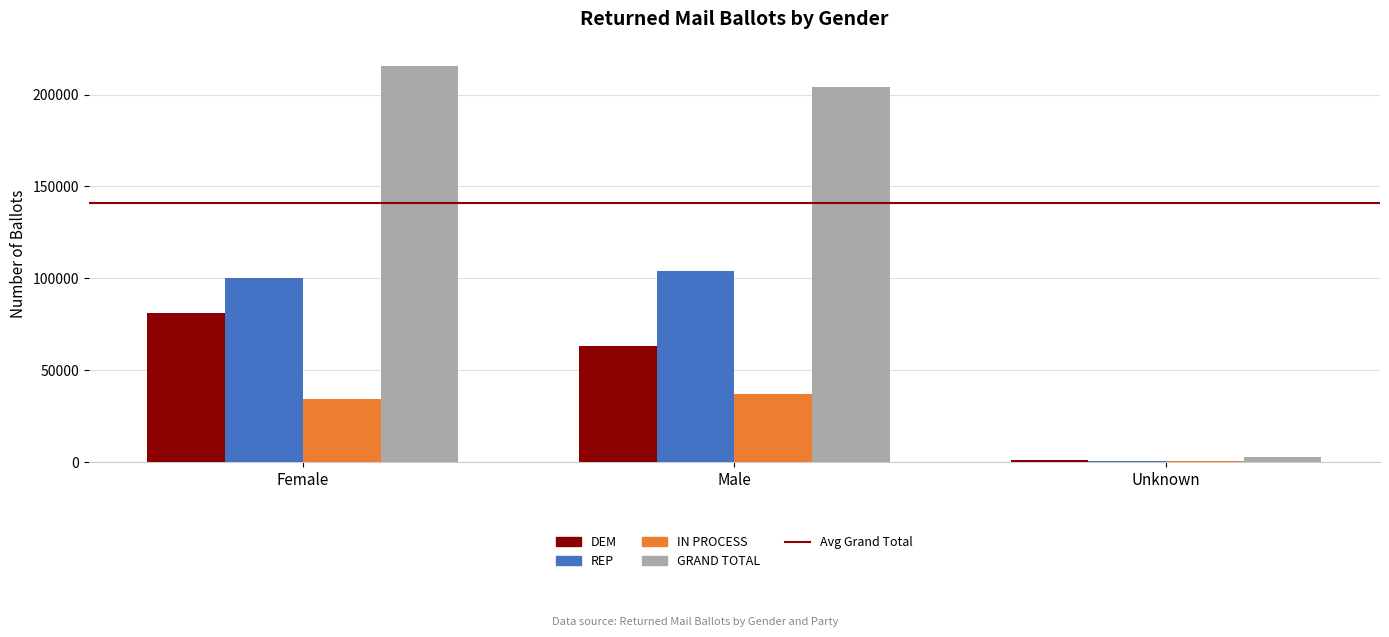

Rank the series by their maximum value, from highest to lowest.

GRAND TOTAL, REP, DEM, IN PROCESS